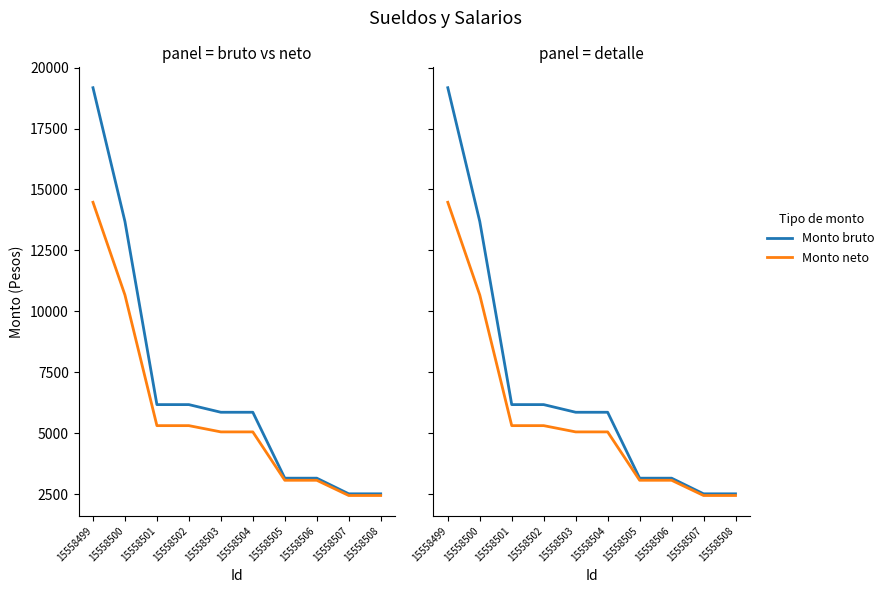

Rank the categories by Monto bruto value from highest to lowest.

15558499, 15558500, 15558501, 15558502, 15558503, 15558504, 15558505, 15558506, 15558507, 15558508